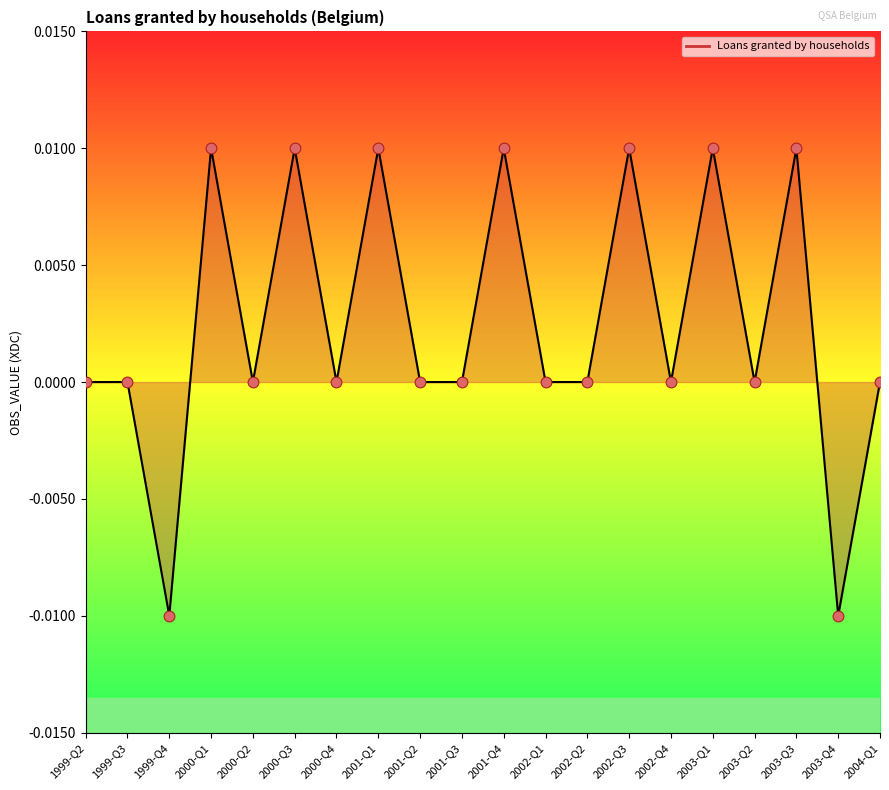

Which has a higher value, 2000-Q4 or 1999-Q4?

2000-Q4